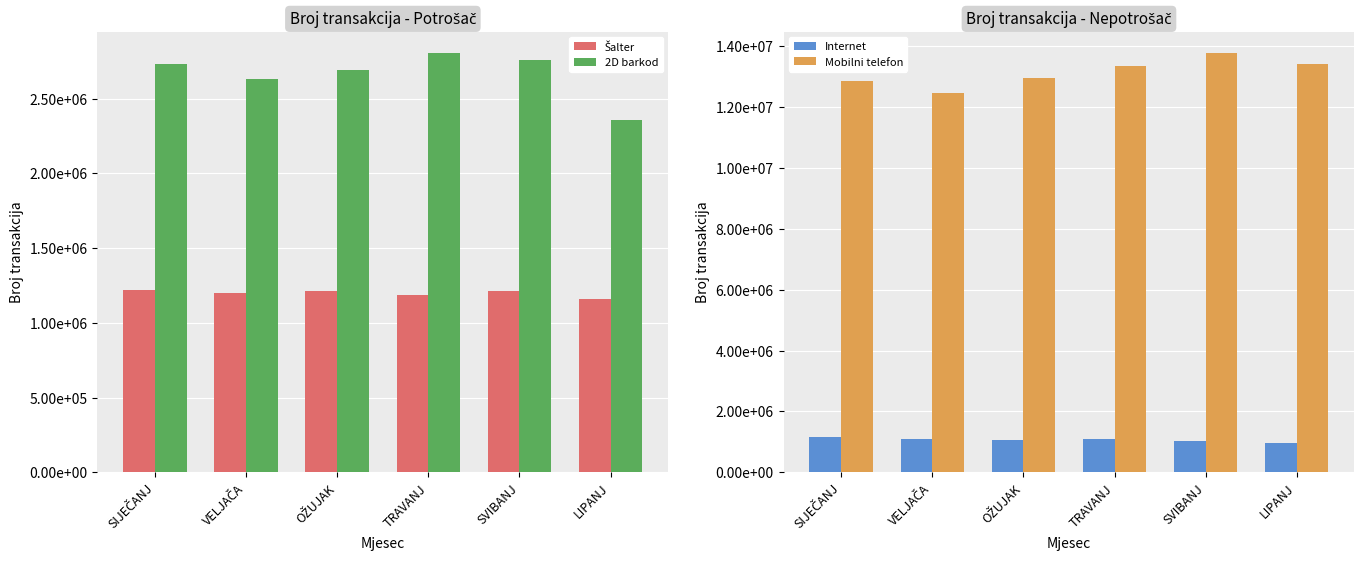

What is the label of the 1st bar from the right?

LIPANJ